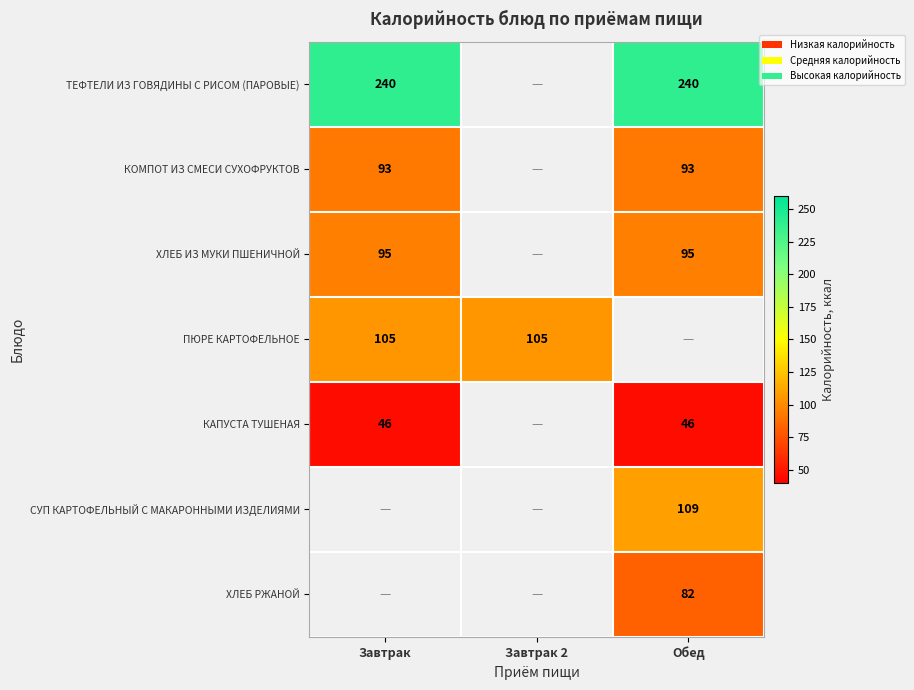

The value of ТЕФТЕЛИ ИЗ ГОВЯДИНЫ С РИСОМ (ПАРОВЫЕ) at Завтрак is 240. True or false?

True